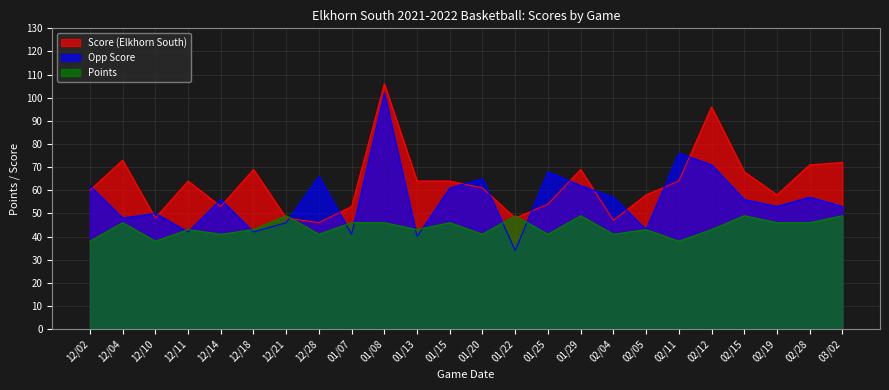

List the series in order of their overall mean, highest first.

Score (Elkhorn South), Opp Score, Points